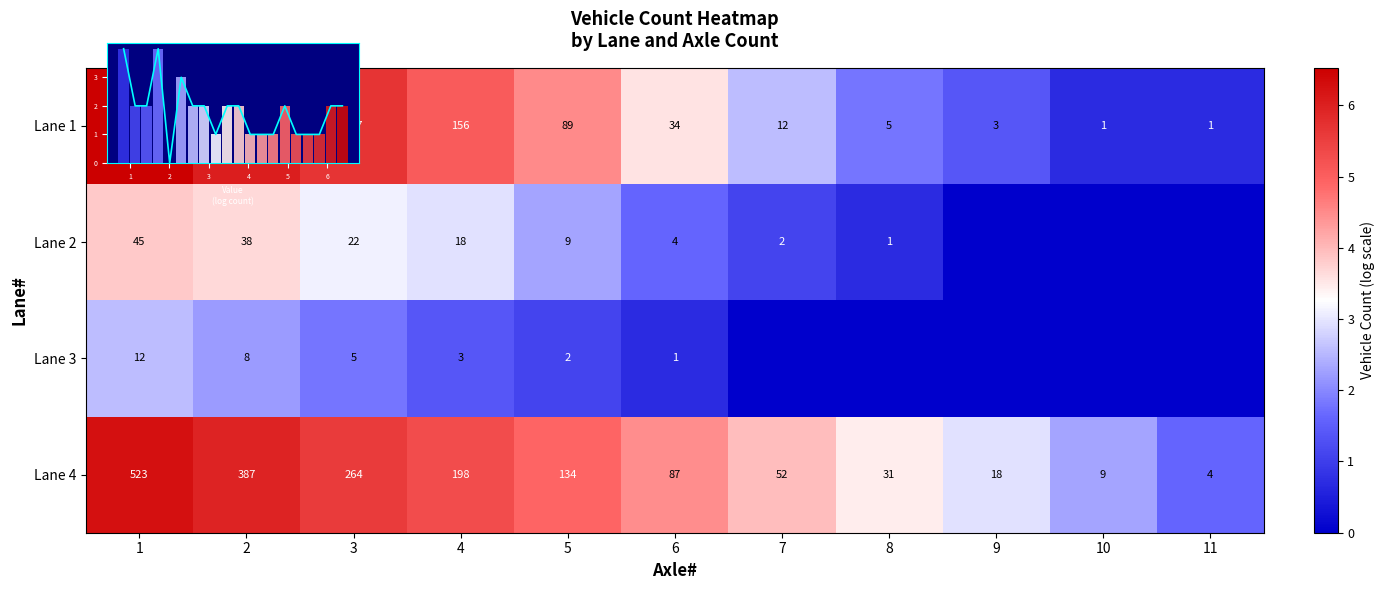

At which category does the chart reach its peak across all series?

1